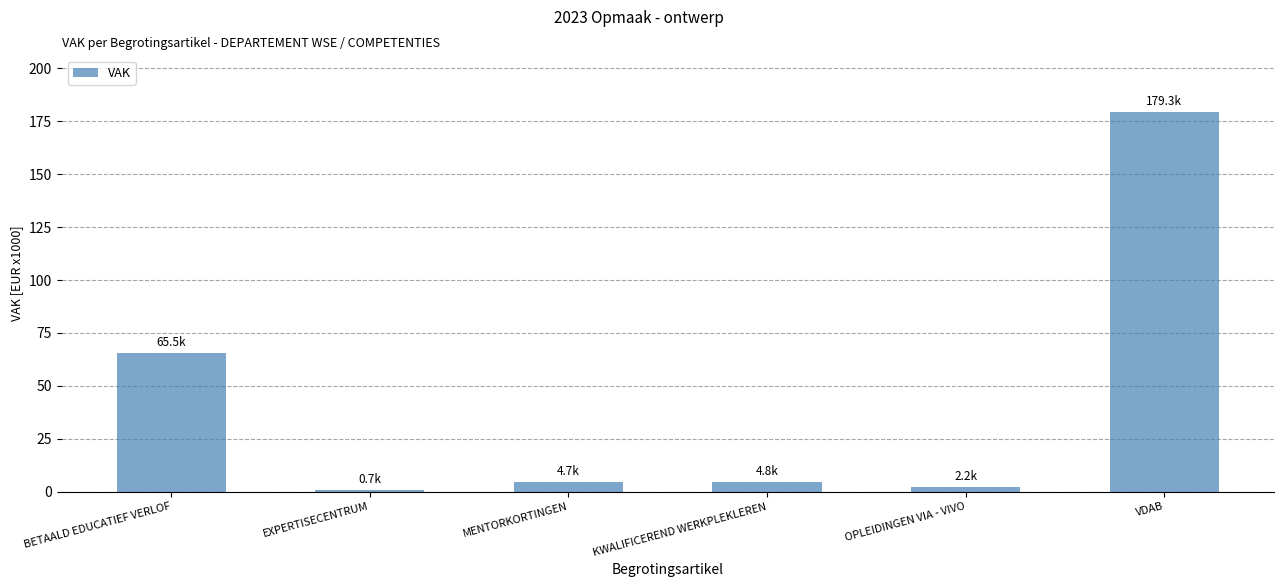

The chart shows a value of 28.8 at BETAALD EDUCATIEF VERLOF. True or false?

False